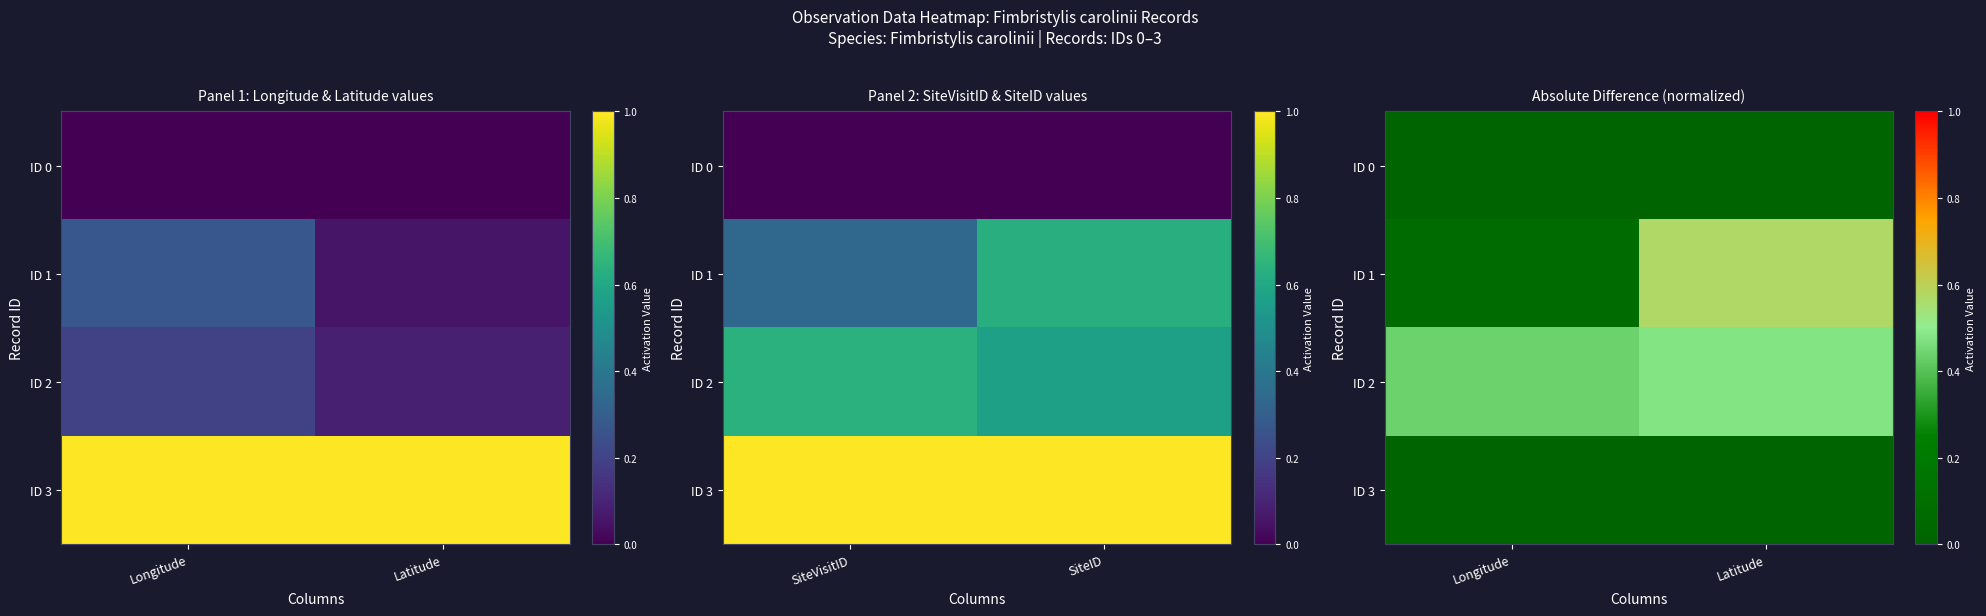

At which category is the sum across all series the highest?

Latitude